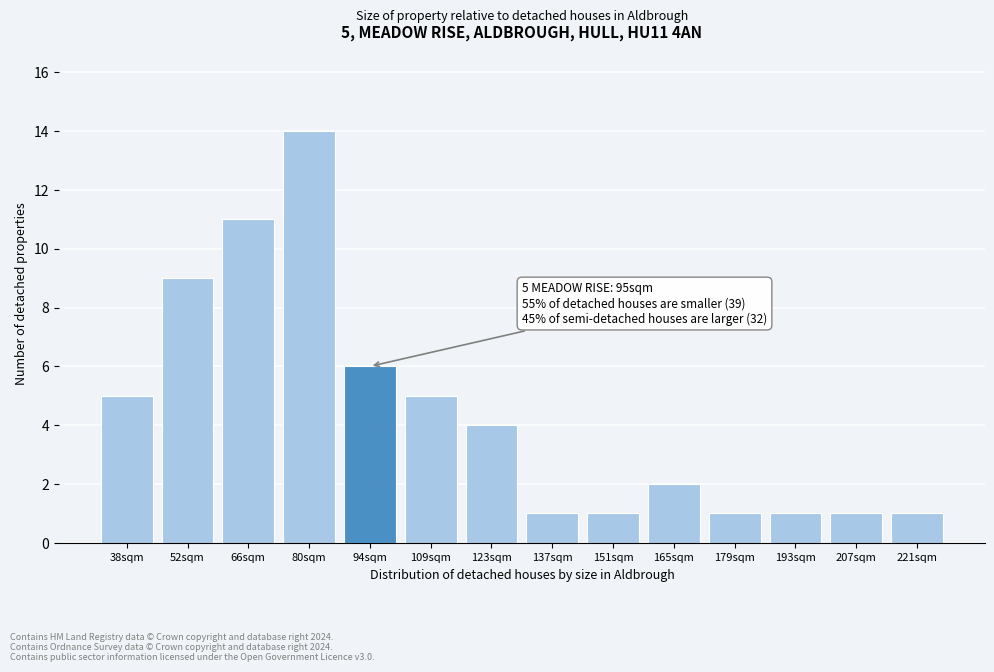

Reading left to right, list all the values displayed in this chart.

38sqm=5	52sqm=9	66sqm=11	80sqm=14	94sqm=6	109sqm=5	123sqm=4	137sqm=1	151sqm=1	165sqm=2	179sqm=1	193sqm=1	207sqm=1	221sqm=1